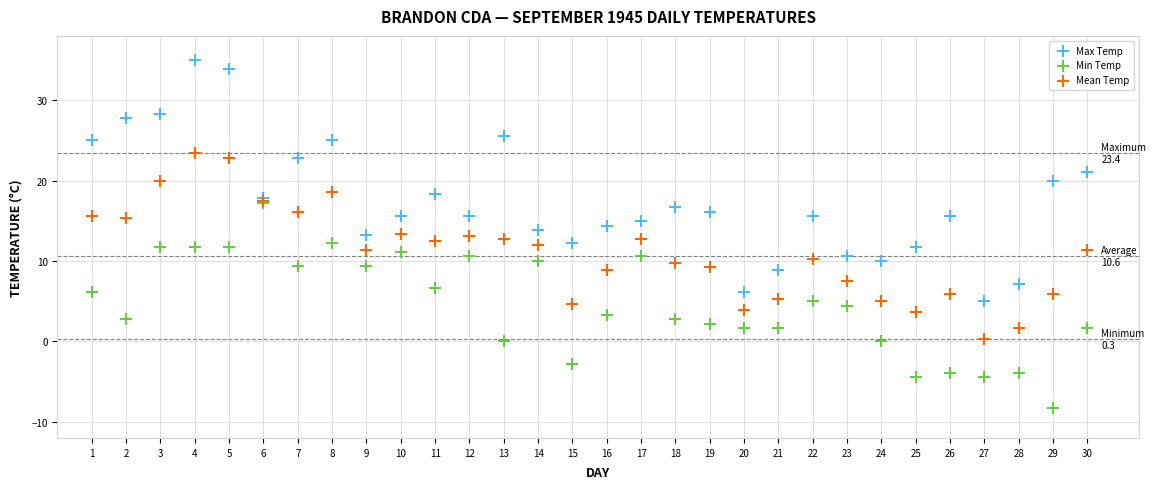

What are all the series names shown in the legend?

Max Temp, Min Temp, Mean Temp